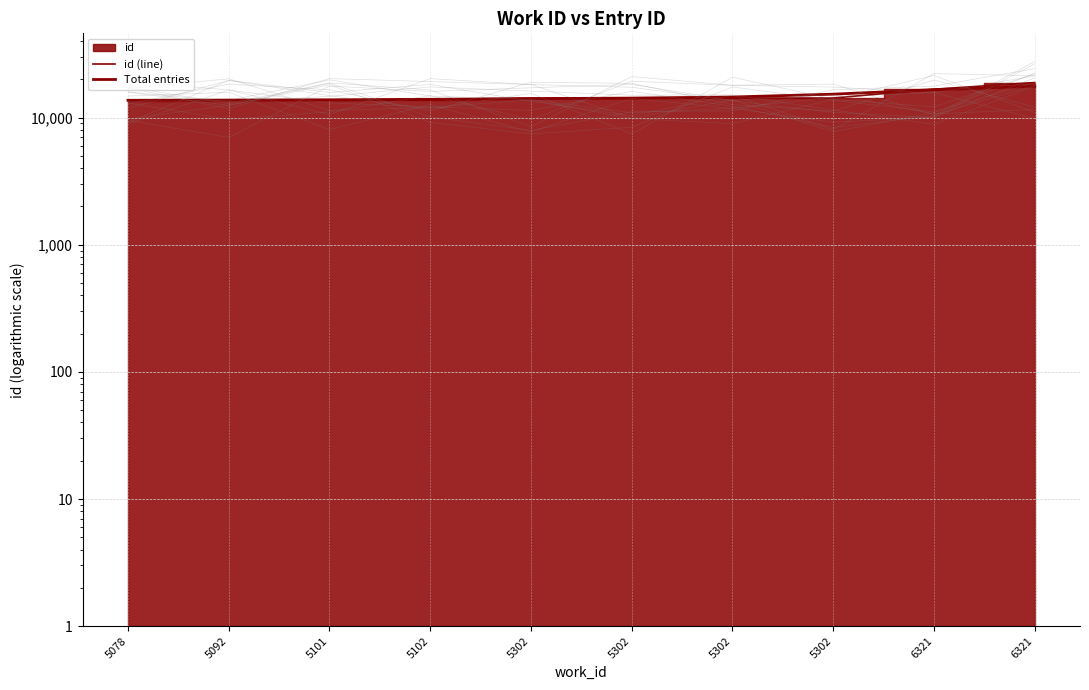

What is the highest value of the id (line) series?

18874.0